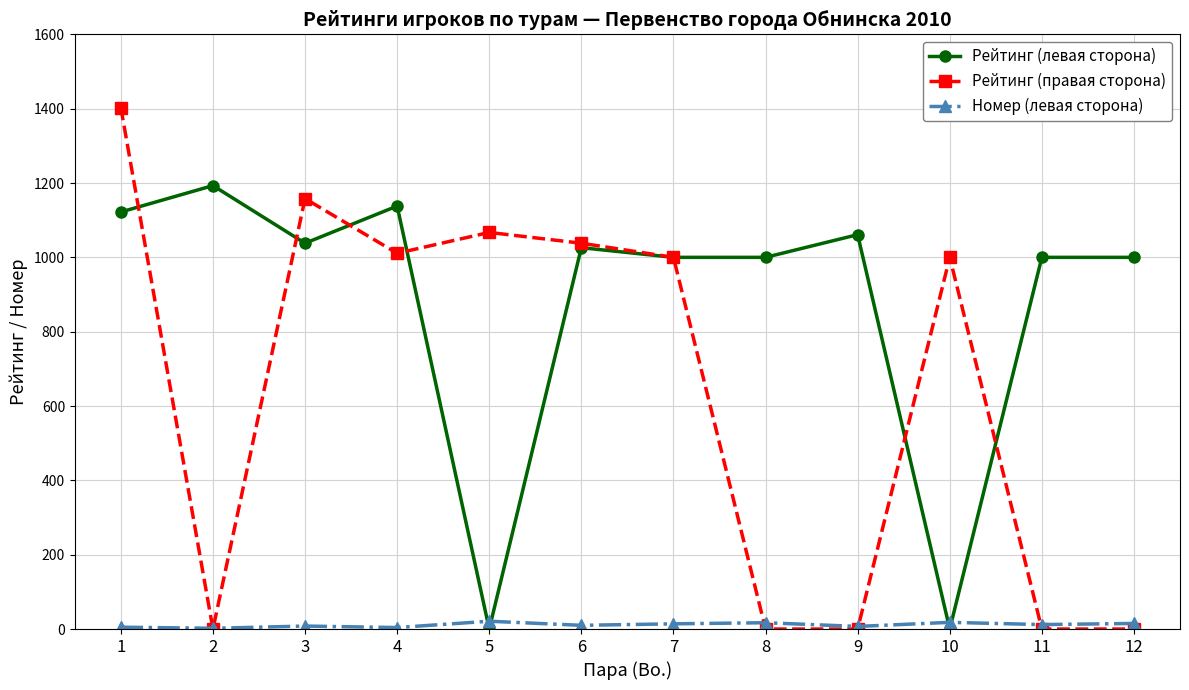

The value of Рейтинг (правая сторона) at 7 is 251. True or false?

False